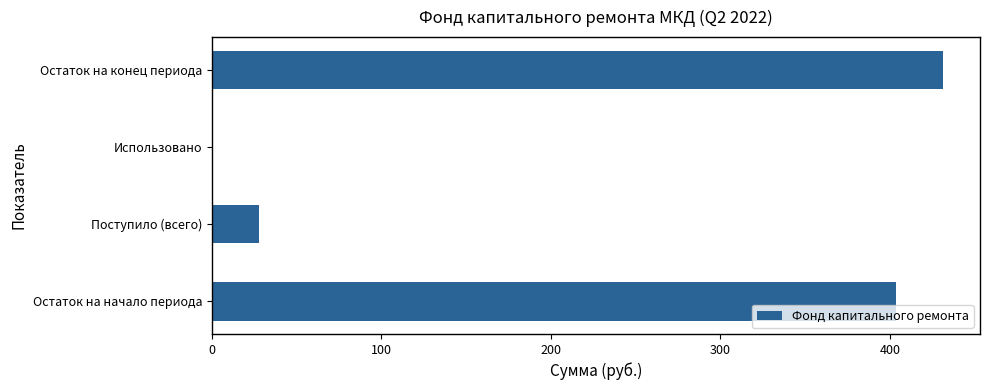

The chart shows a value of 403.8 at Остаток на начало периода. True or false?

True